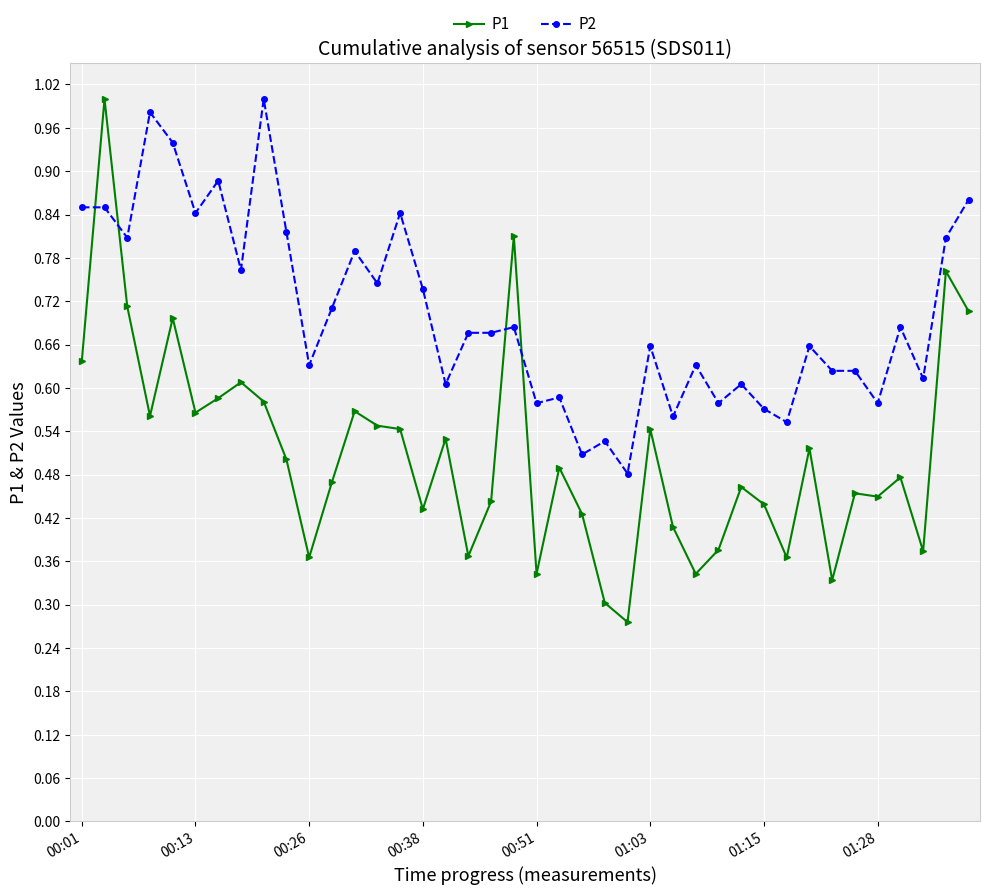

What is the sum of all P1 values?

20.4